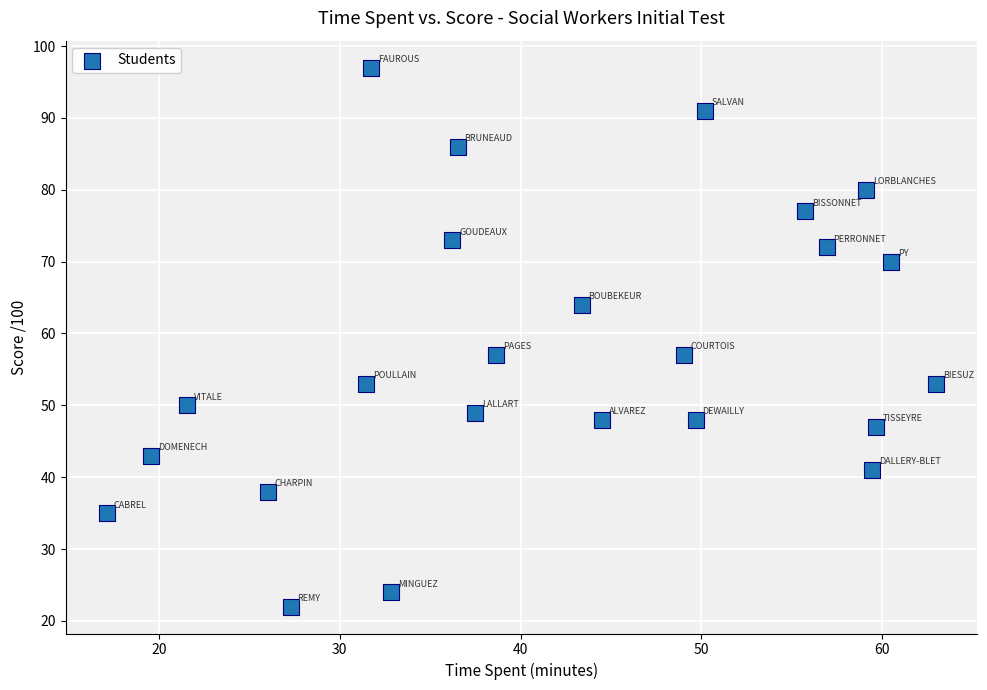

What is the range of Y values (max minus min)?

75